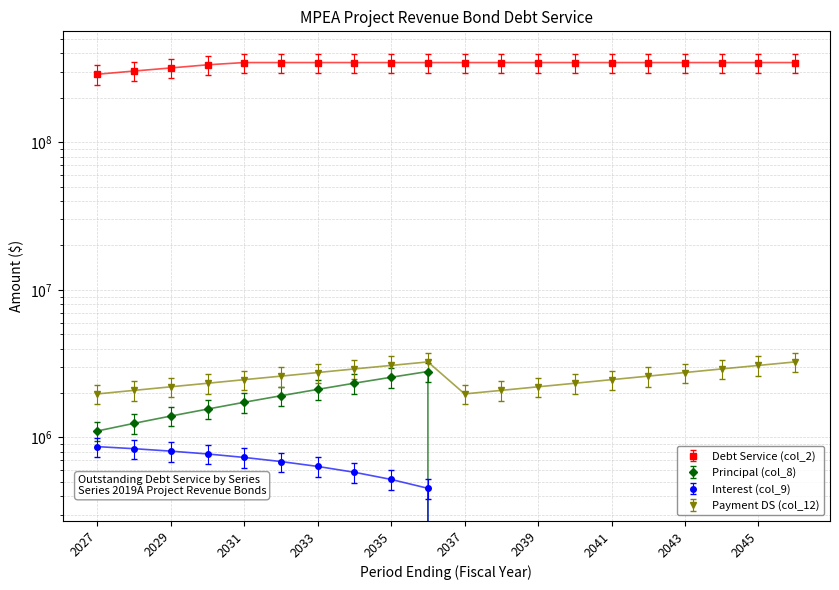

What is the value of the Payment DS (col_12) point at the 3rd from the left?

2201625.0